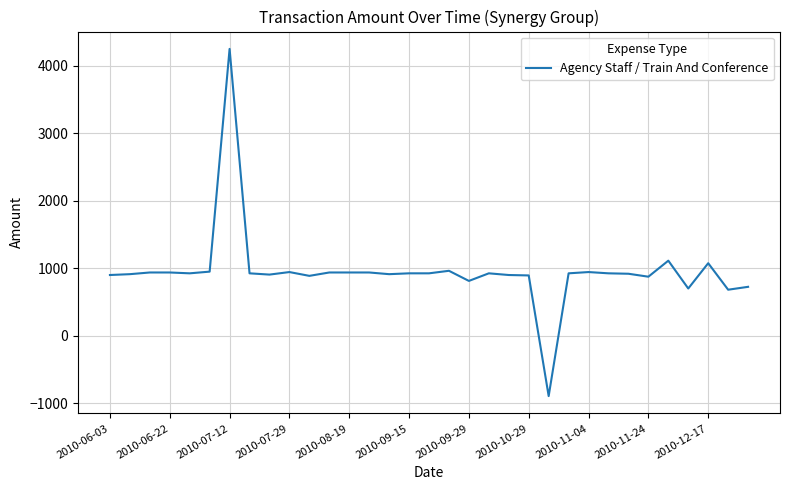

What is the maximum value shown in the chart?

4250.0